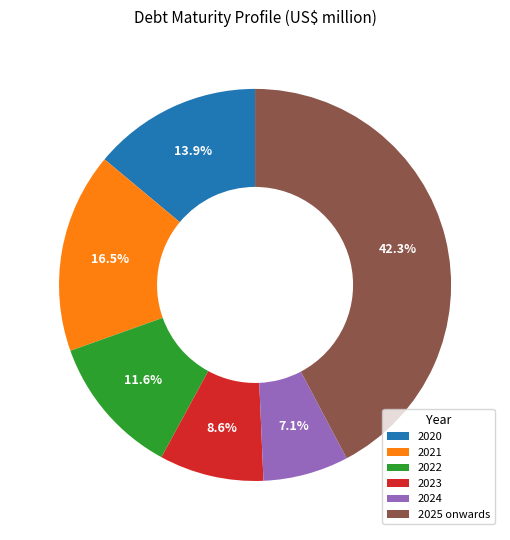

True or false: 2020 accounts for 4% of the total.

False